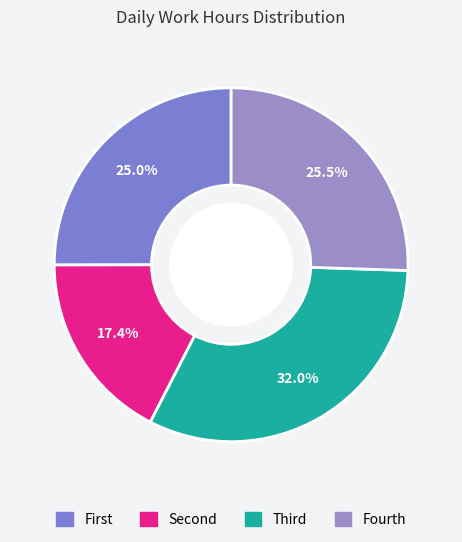

Which category has the biggest portion of the pie?

Third